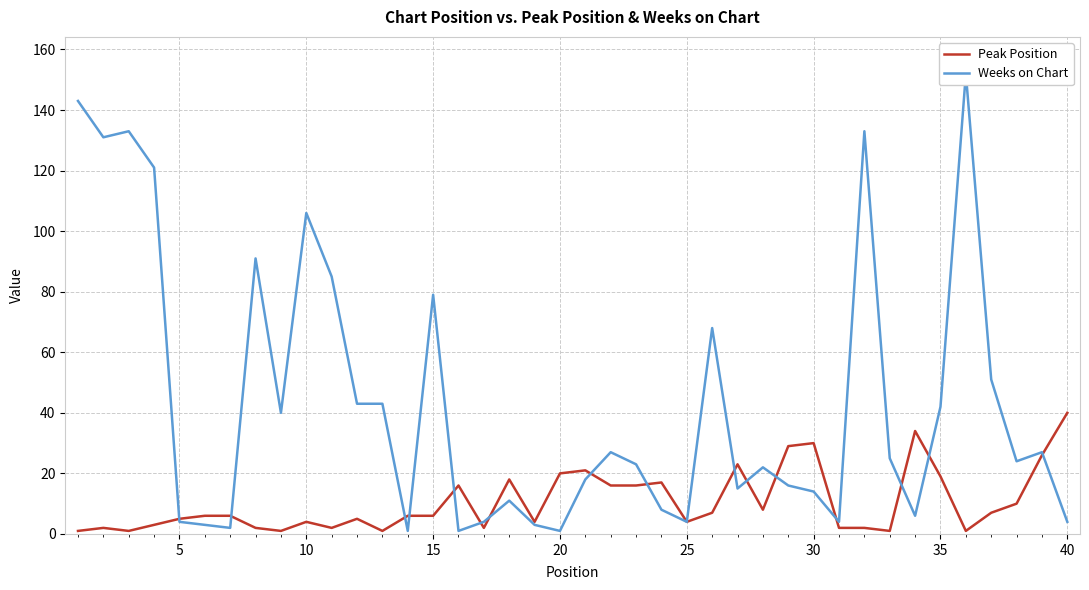

After their last crossing, which series has the higher values: Peak Position or Weeks on Chart?

Peak Position